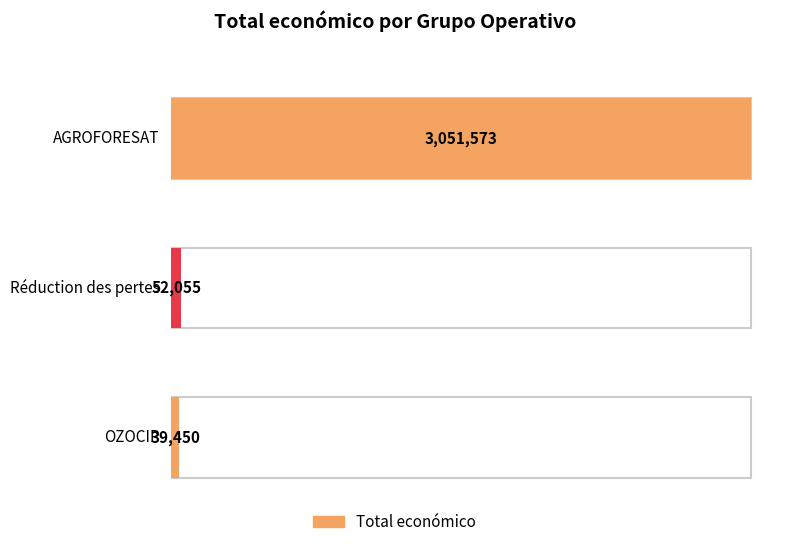

Where is the data nearest to the value 1545511?

Réduction des pertes